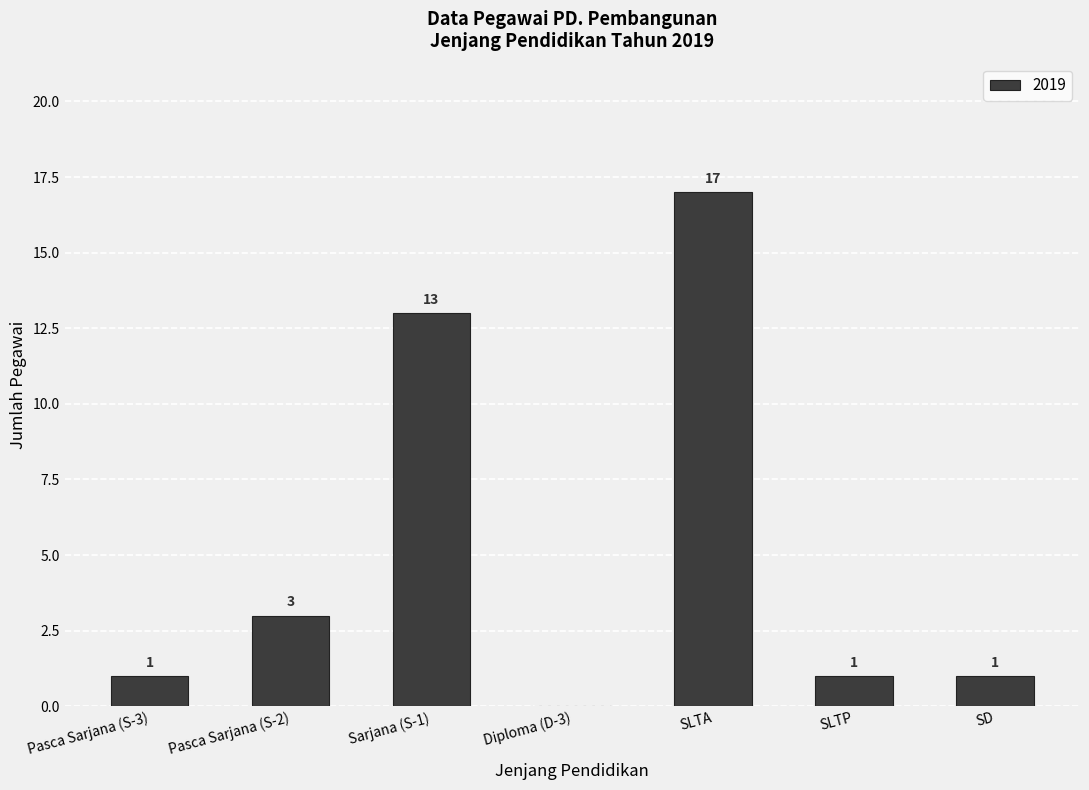

What is the greatest value displayed?

17